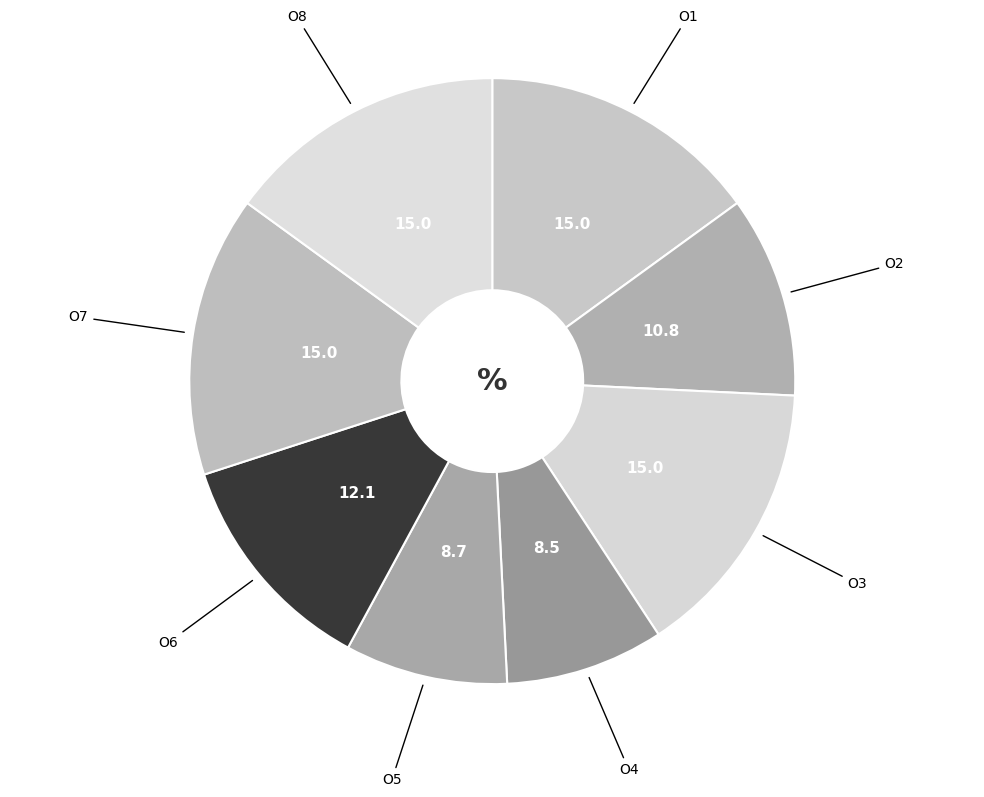

How many slices are in this pie chart?

8